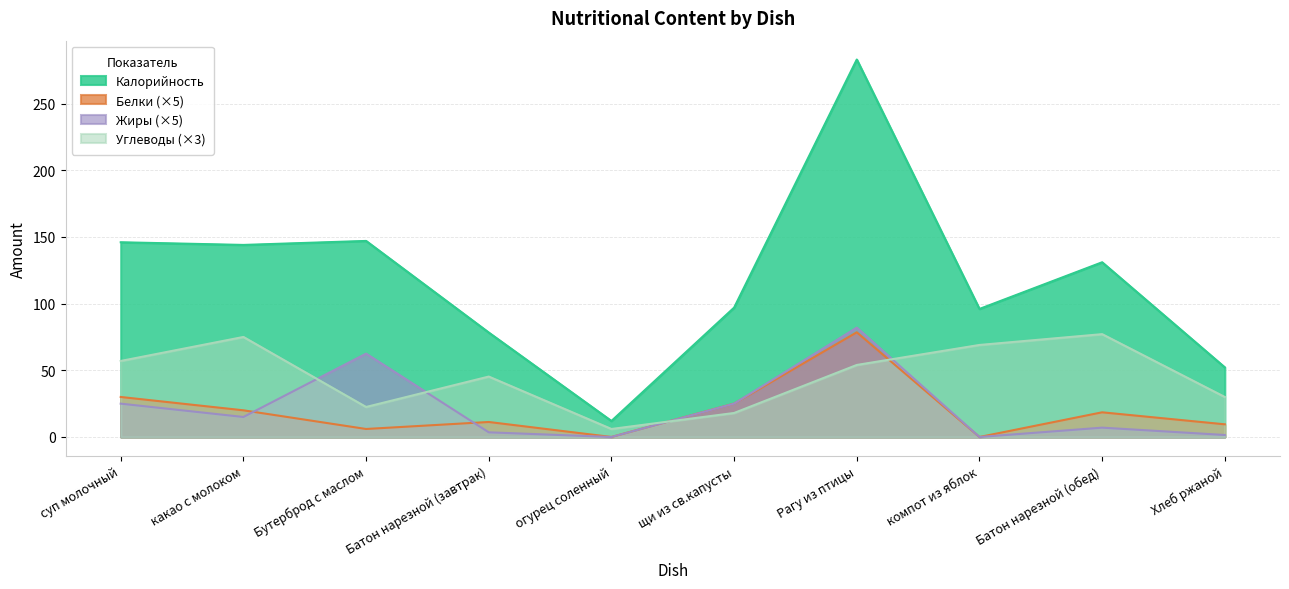

Does the chart have visible grid lines?

Yes